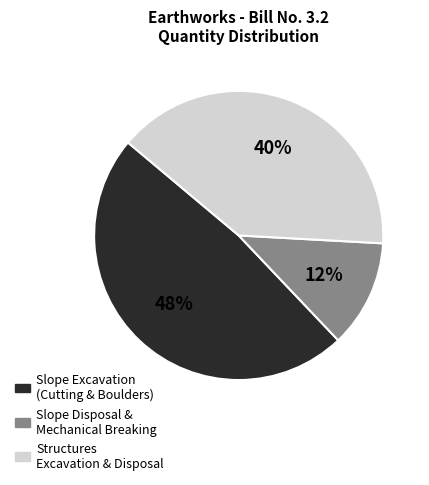

Does Slope Disposal & Mechanical Breaking account for over 50% of the chart?

No